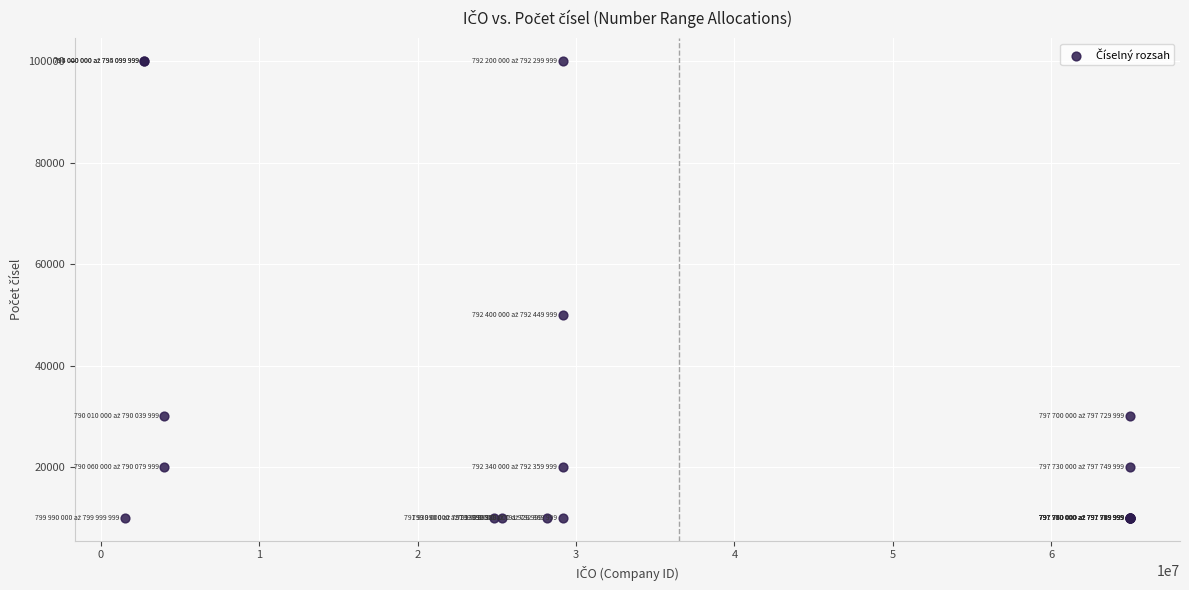

What Y value in the scatter plot is closest to 55000?

50000